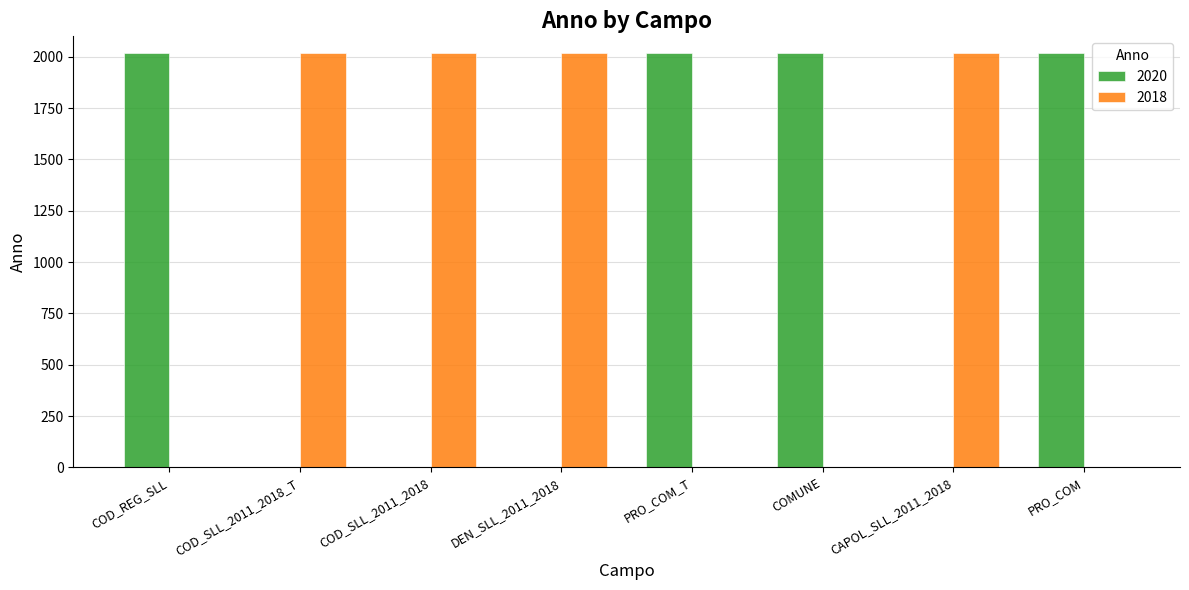

Count the 2018 values in the range 0 to 2018.

8